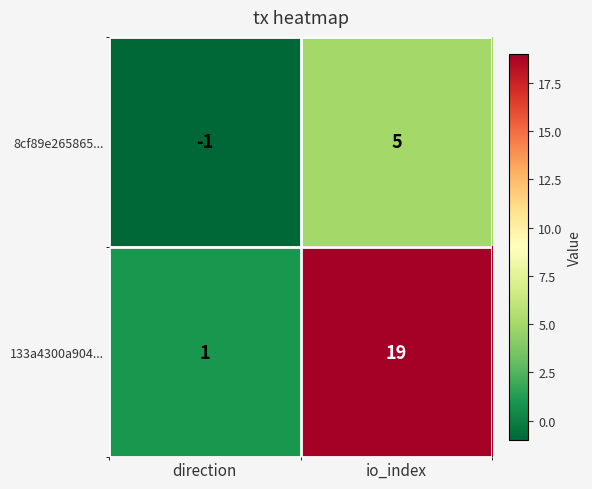

What is the spread (max minus min) of values at direction?

2